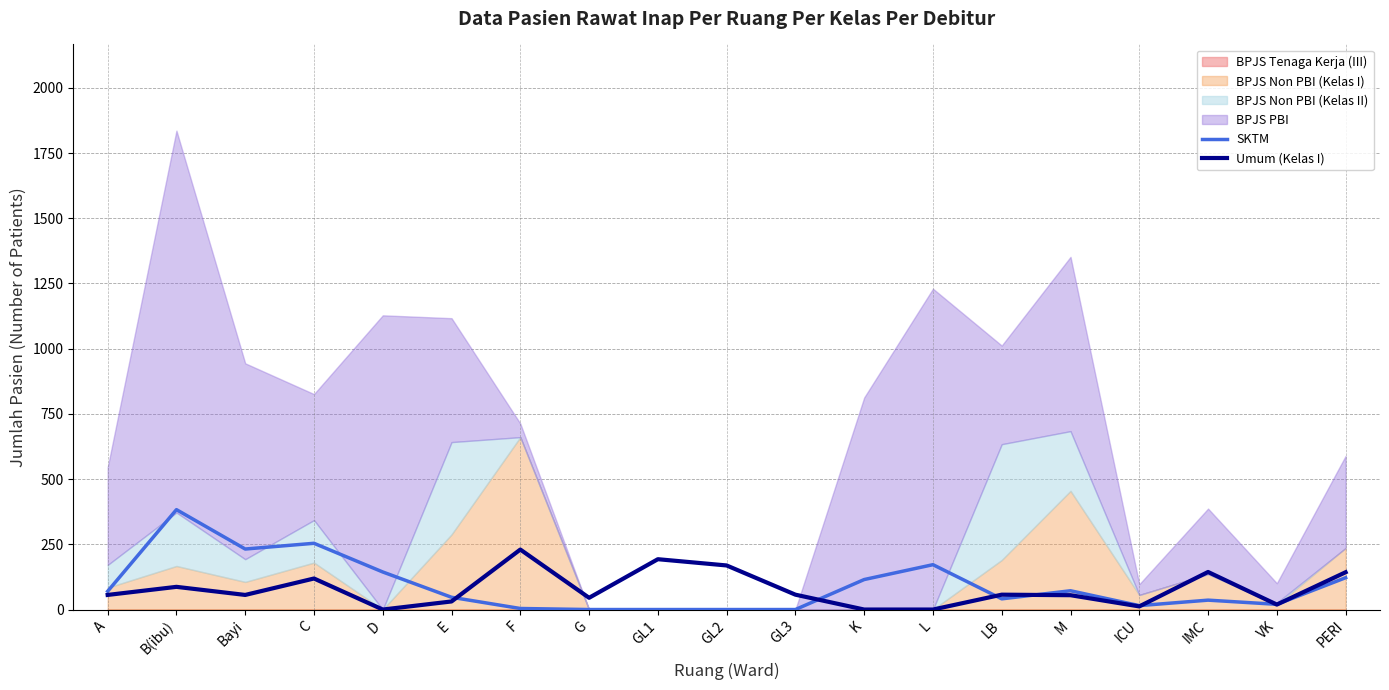

How many times do SKTM and Umum (Kelas I) cross each other?

7